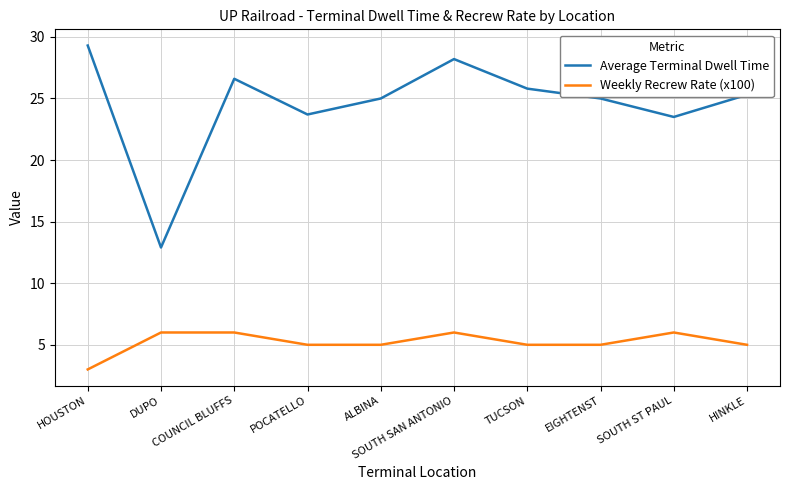

How many interior local valleys does the Average Terminal Dwell Time series have?

3